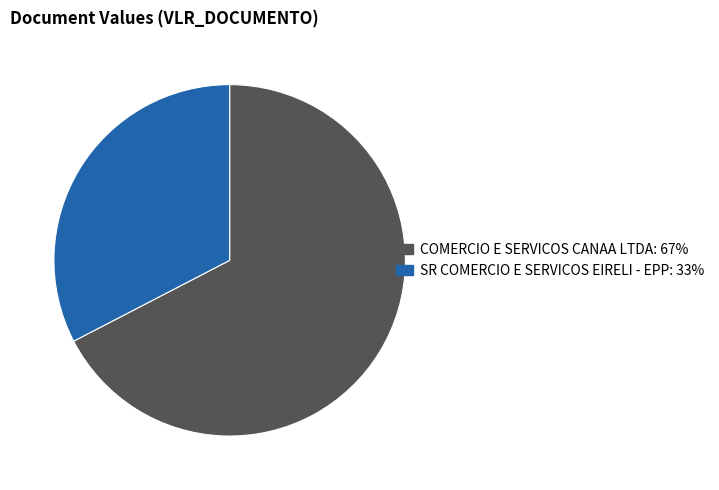

How many slices are in this pie chart?

2